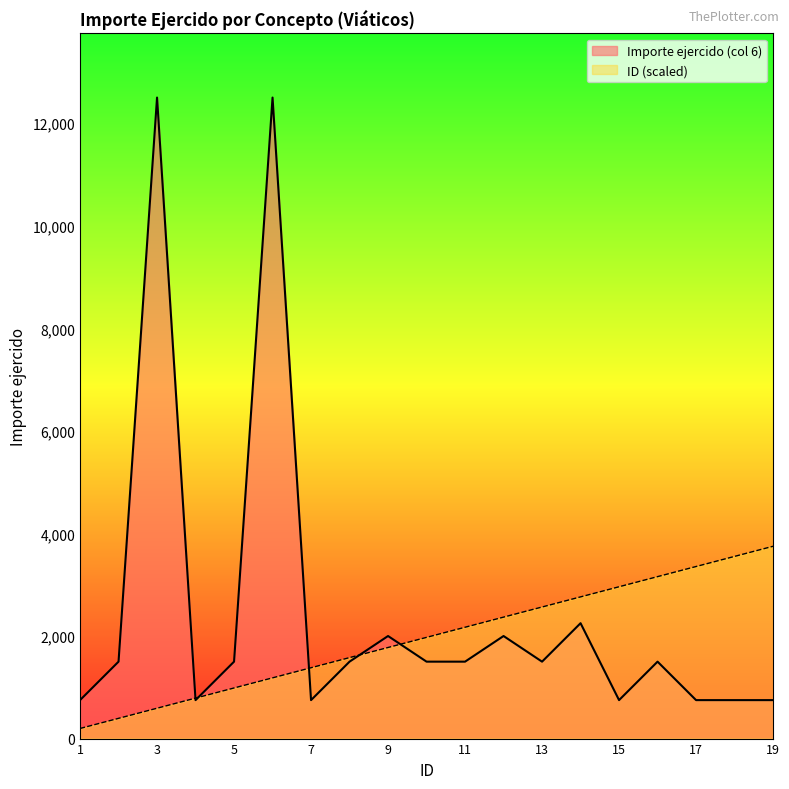

Which has a higher value, 18 or 8?

8